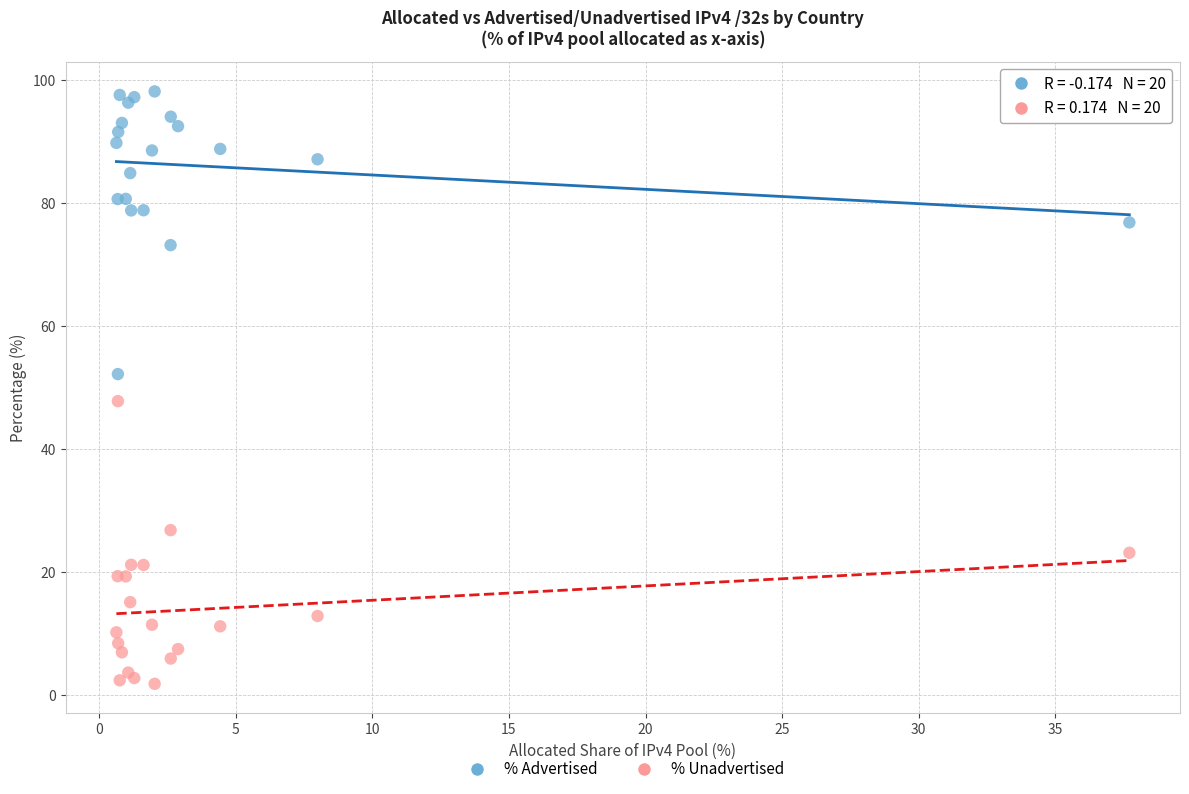

Which series contains the highest Y value?

% Advertised